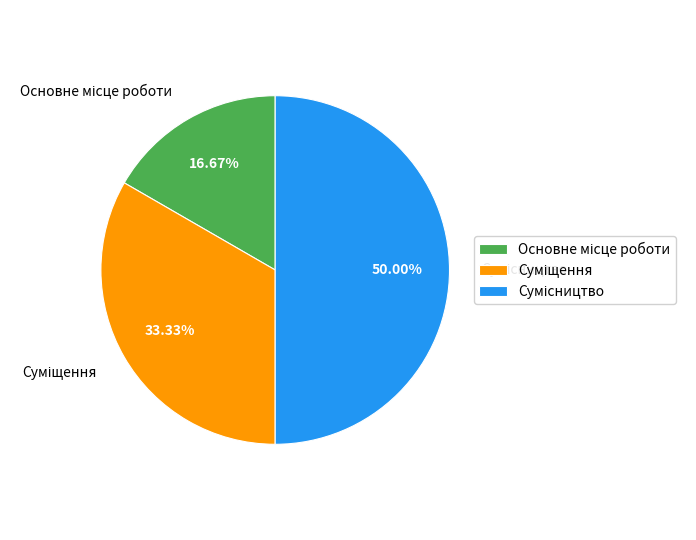

Count the number of slices in the pie.

3